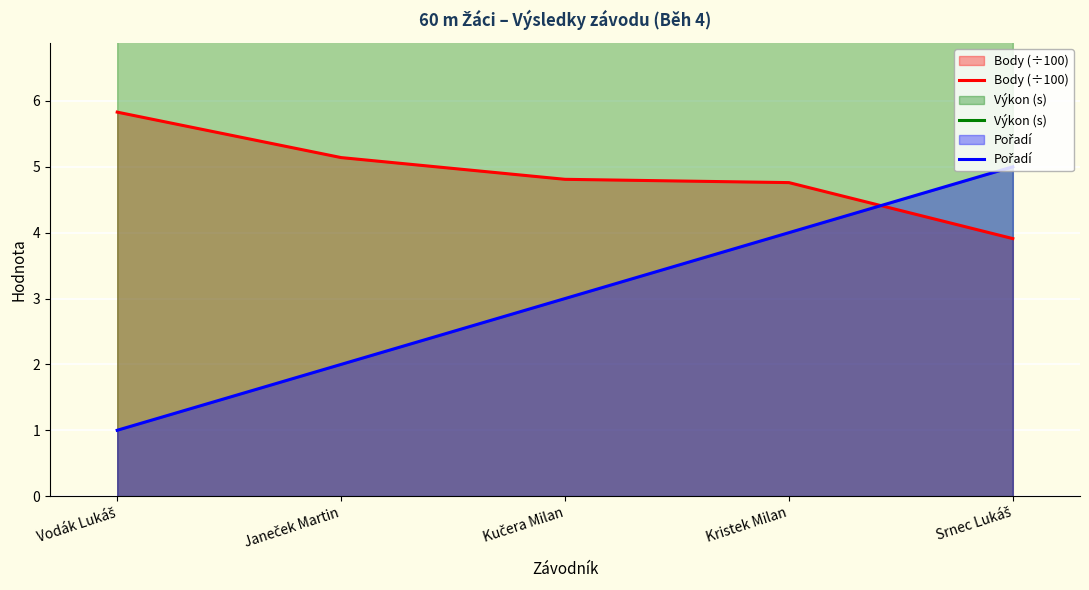

What is the maximum value for Pořadí?

5.0